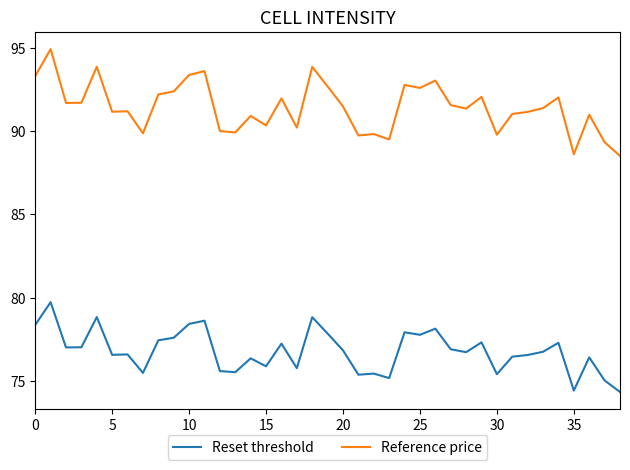

What is the greatest value displayed?

94.9